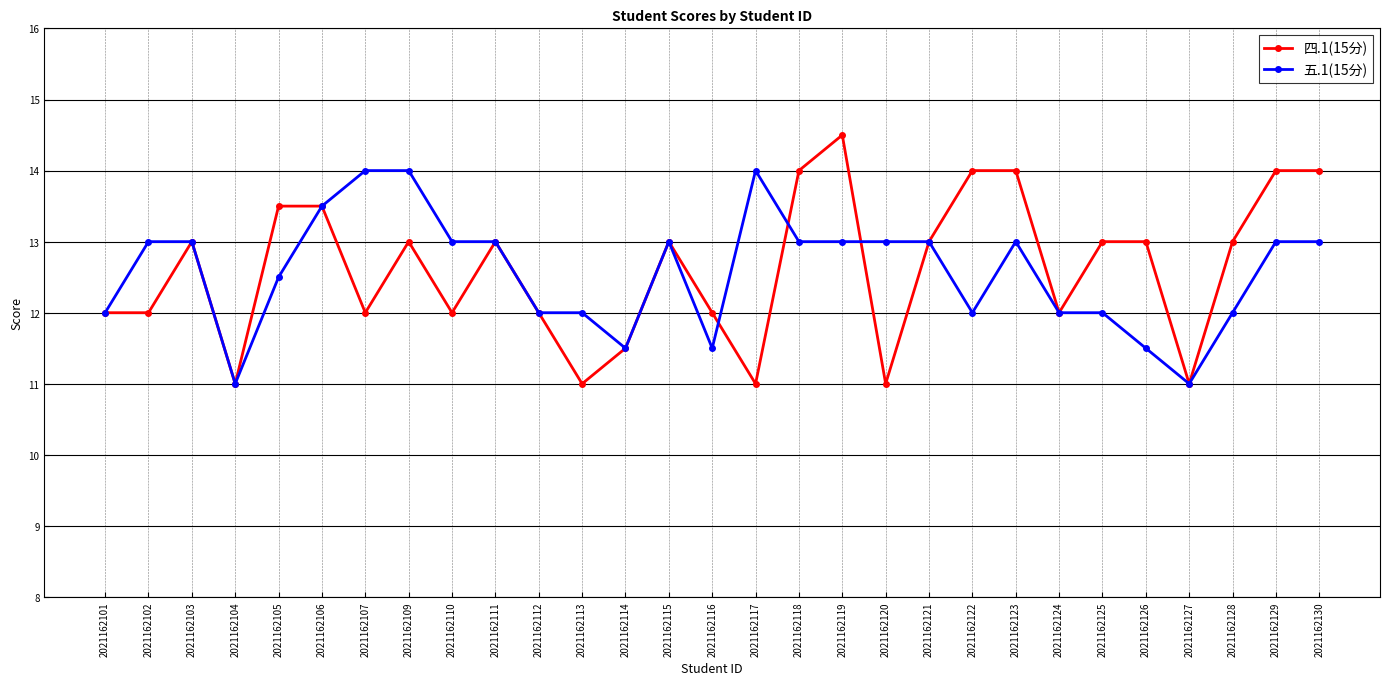

Reading left to right, transcribe all the data shown in this chart.

四.1(15分): 2021162101=12.0	2021162102=12.0	2021162103=13.0	2021162104=11.0	2021162105=13.5	2021162106=13.5	2021162107=12.0	2021162109=13.0	2021162110=12.0	2021162111=13.0	2021162112=12.0	2021162113=11.0	2021162114=11.5	2021162115=13.0	2021162116=12.0	2021162117=11.0	2021162118=14.0	2021162119=14.5	2021162120=11.0	2021162121=13.0	2021162122=14.0	2021162123=14.0	2021162124=12.0	2021162125=13.0	2021162126=13.0	2021162127=11.0	2021162128=13.0	2021162129=14.0	2021162130=14.0
五.1(15分): 2021162101=12.0	2021162102=13.0	2021162103=13.0	2021162104=11.0	2021162105=12.5	2021162106=13.5	2021162107=14.0	2021162109=14.0	2021162110=13.0	2021162111=13.0	2021162112=12.0	2021162113=12.0	2021162114=11.5	2021162115=13.0	2021162116=11.5	2021162117=14.0	2021162118=13.0	2021162119=13.0	2021162120=13.0	2021162121=13.0	2021162122=12.0	2021162123=13.0	2021162124=12.0	2021162125=12.0	2021162126=11.5	2021162127=11.0	2021162128=12.0	2021162129=13.0	2021162130=13.0